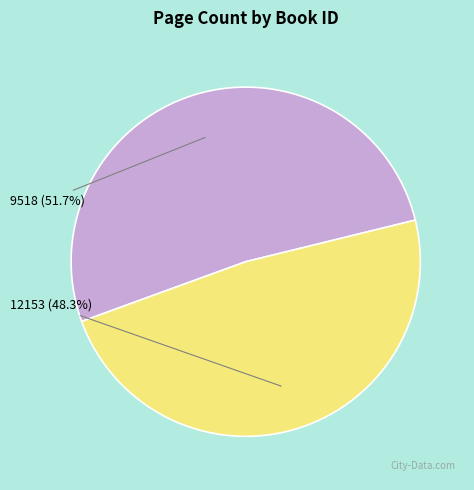

Combined, do 12153 and 9518 account for over 50%?

Yes